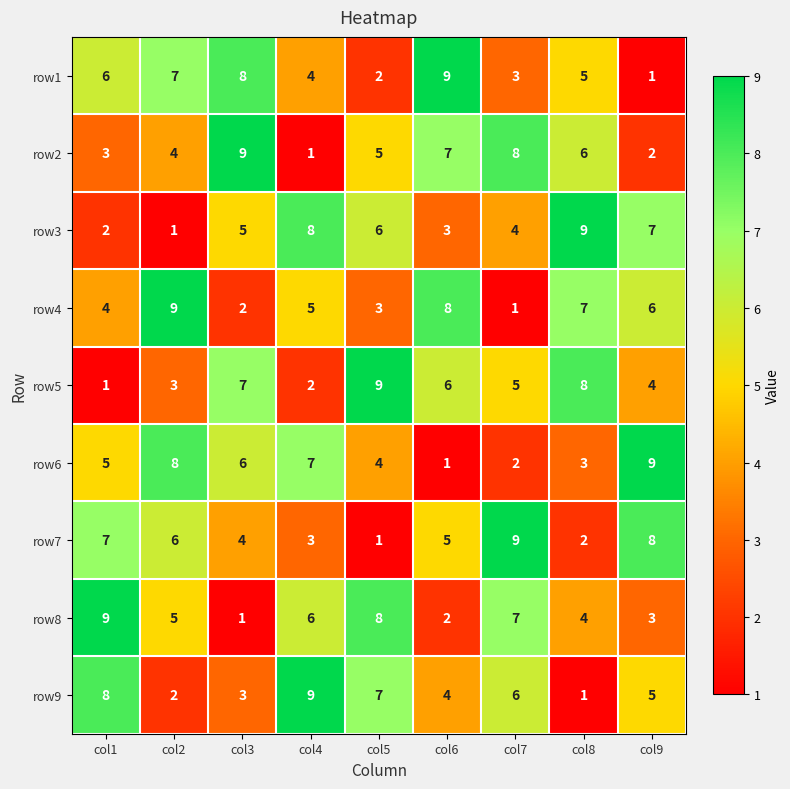

Between col2 and col3, which series saw the biggest shift?

row4